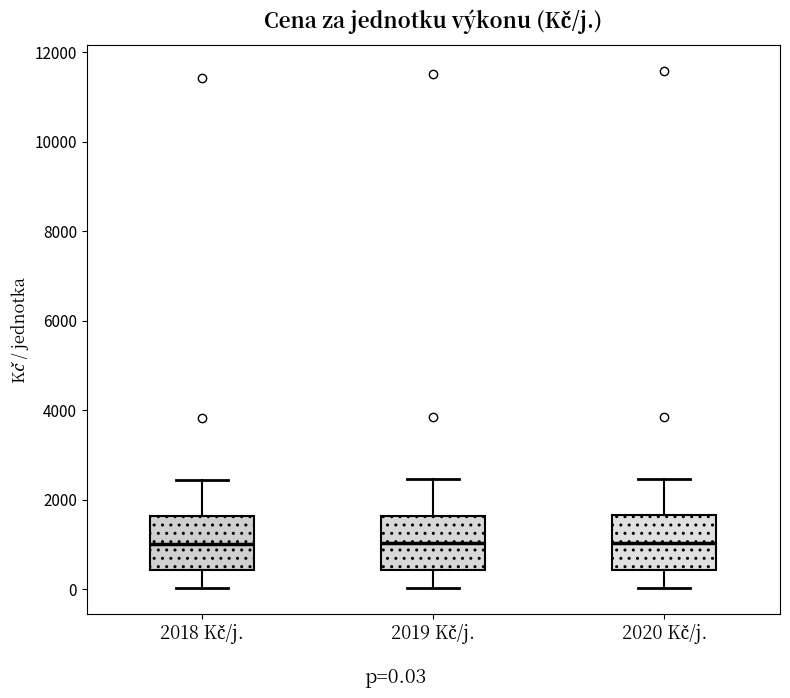

Reading left to right, transcribe this box plot: for each box, give where its median line is, the range the box spans, and where its two whiskers end, as read against the y-axis. The values are not printed on the chart, so give them approximately, as read against the axis.

2018 Kč/j.: median 1000, box 400 to 1600, whiskers 0 to 2400
2019 Kč/j.: median 1000, box 400 to 1600, whiskers 0 to 2400
2020 Kč/j.: median 1000, box 400 to 1600, whiskers 0 to 2400